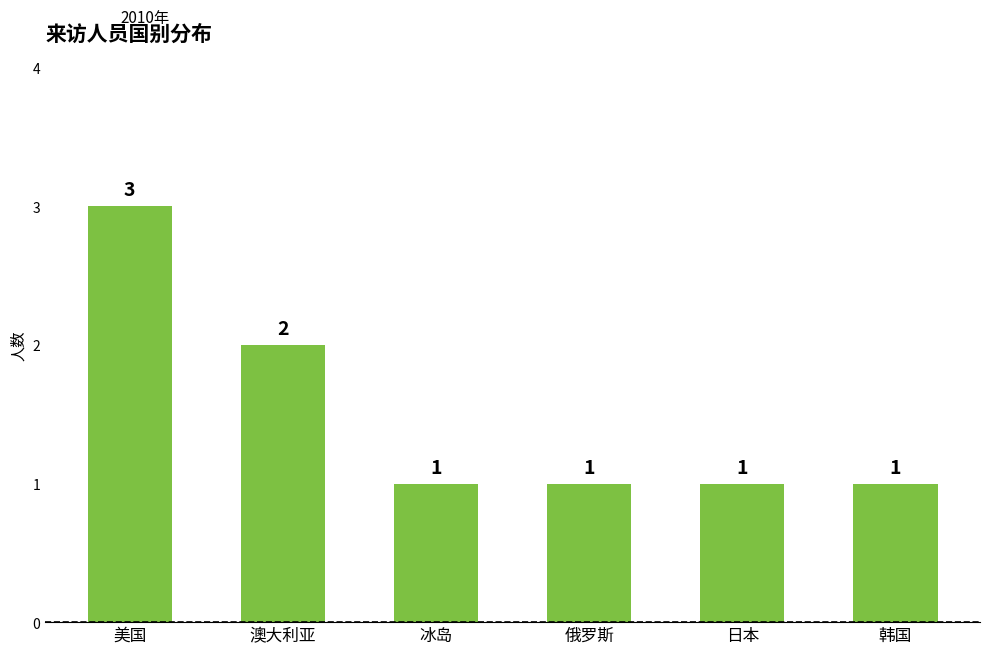

How many values are between 1 and 2?

5